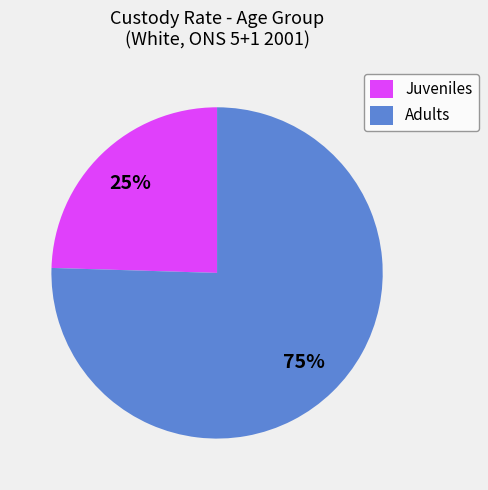

Is it true that Juveniles is 25% of the pie?

True